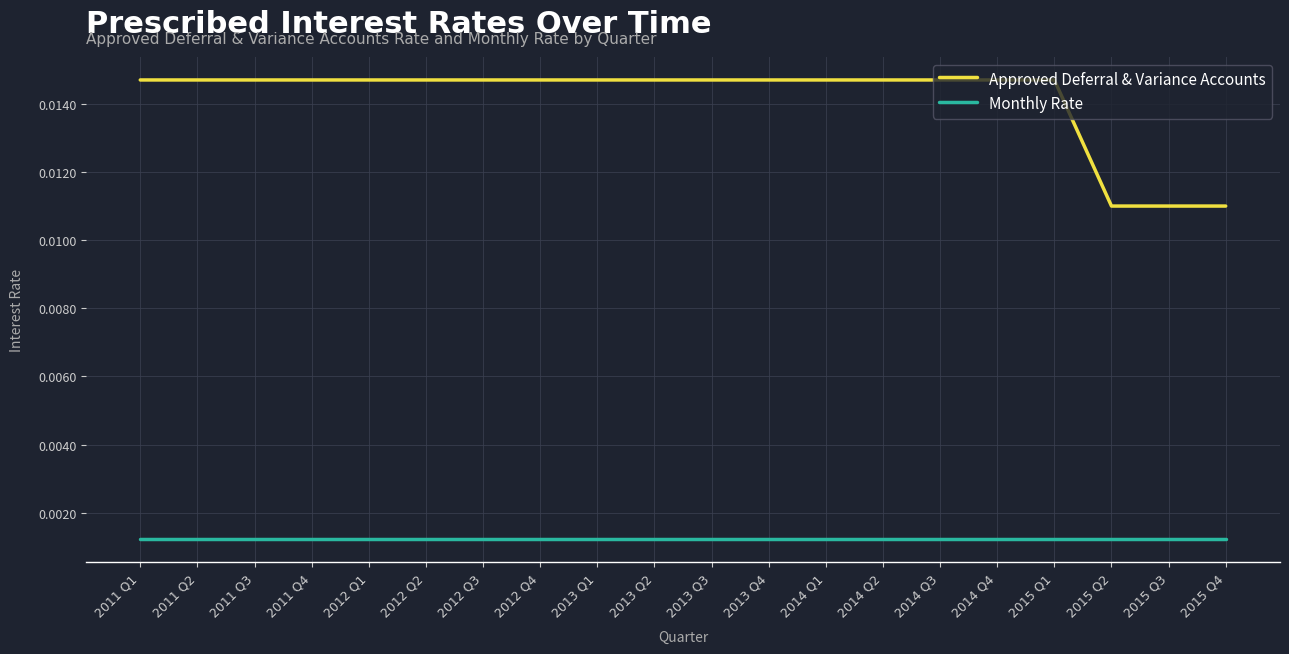

True or false: Monthly Rate and Approved Deferral & Variance Accounts intersect in this chart.

False